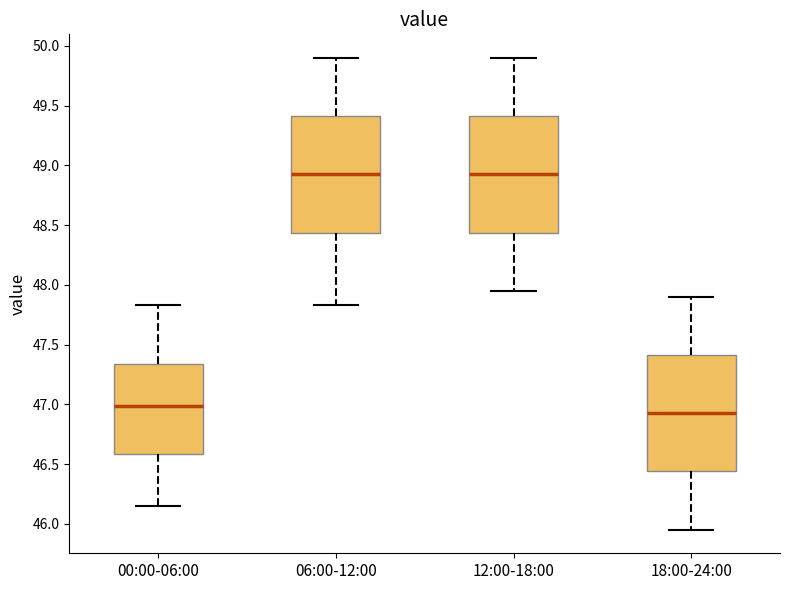

Reading left to right, read every box against the y-axis: the position of its median line, the range the box covers, and the ends of its whiskers. The values are not printed on the chart, so give them approximately, as read against the axis.

00:00-06:00: median 47.00, box 46.60 to 47.35, whiskers 46.15 to 47.85
06:00-12:00: median 48.95, box 48.45 to 49.40, whiskers 47.85 to 49.90
12:00-18:00: median 48.95, box 48.45 to 49.40, whiskers 47.95 to 49.90
18:00-24:00: median 46.95, box 46.45 to 47.40, whiskers 45.95 to 47.90